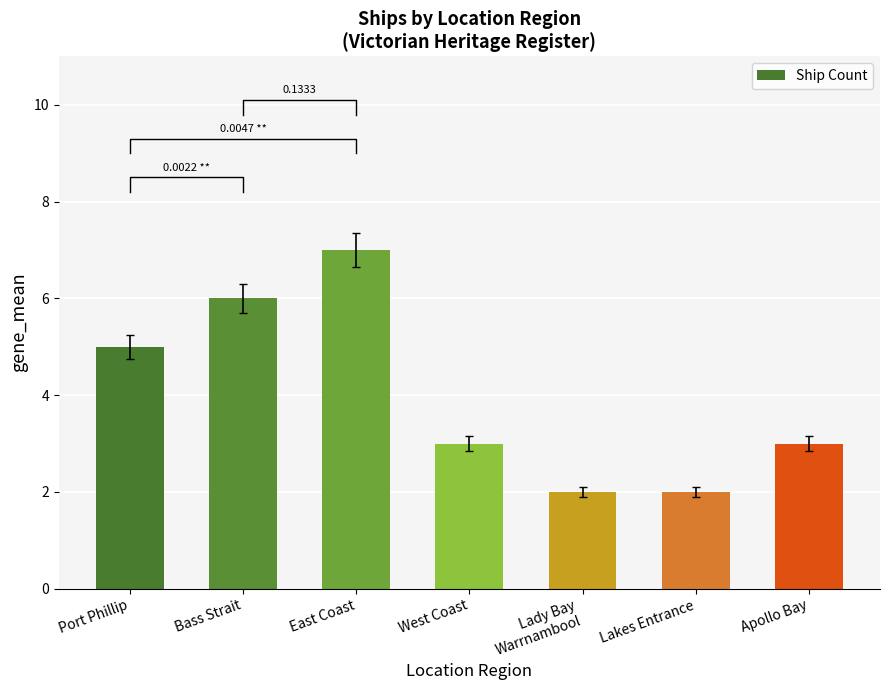

Approximately how many times larger is the value at Bass Strait compared to Port Phillip?

1.2